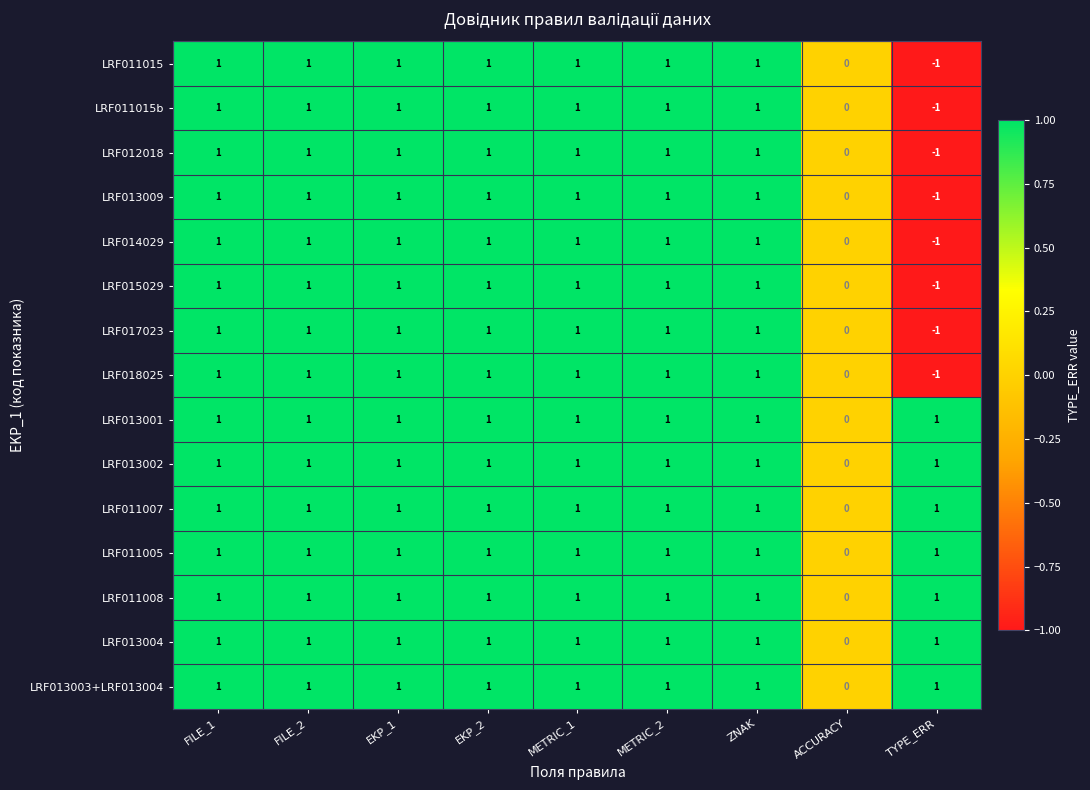

At which category does the chart reach its minimum across all series?

TYPE_ERR